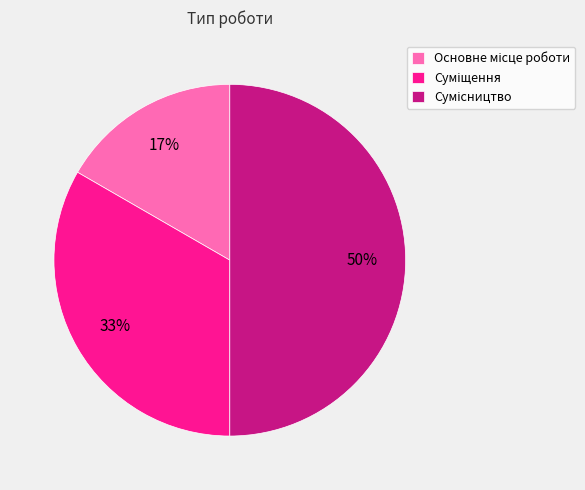

To the nearest percent, what is the difference between the largest and smallest slice percentages?

33%